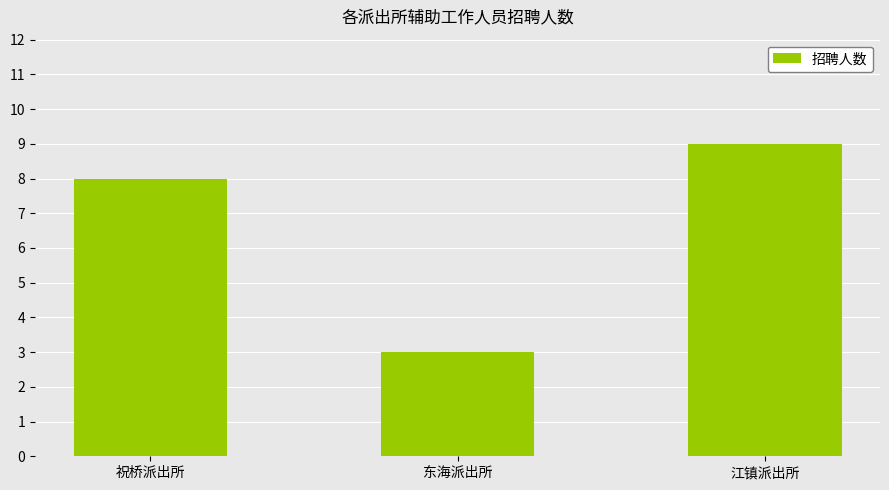

Does the chart contain stacked bars?

No